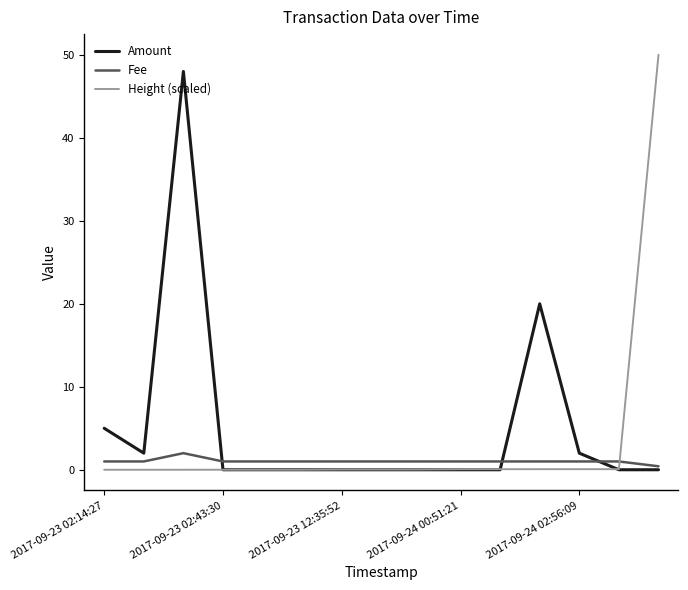

Does the chart have visible grid lines?

No